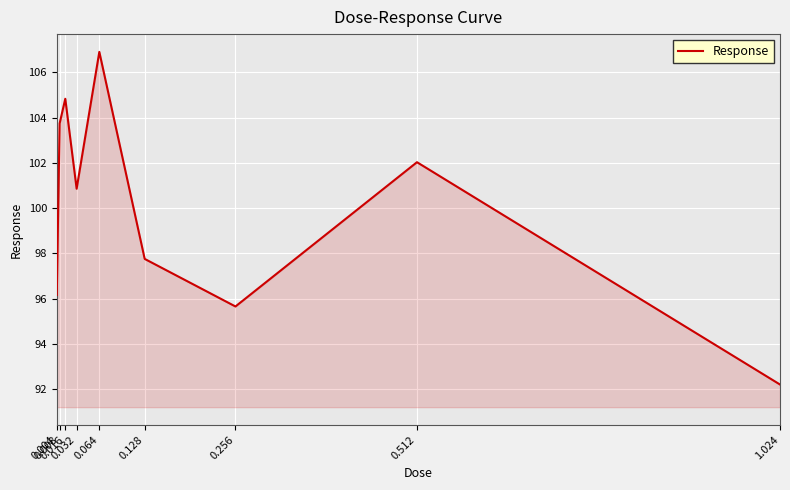

True or false: the data shows 100.9 at 0.032.

True